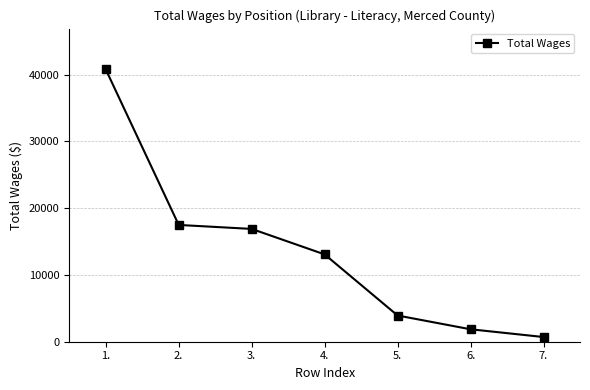

The value at 5. is 7003. True or false?

False